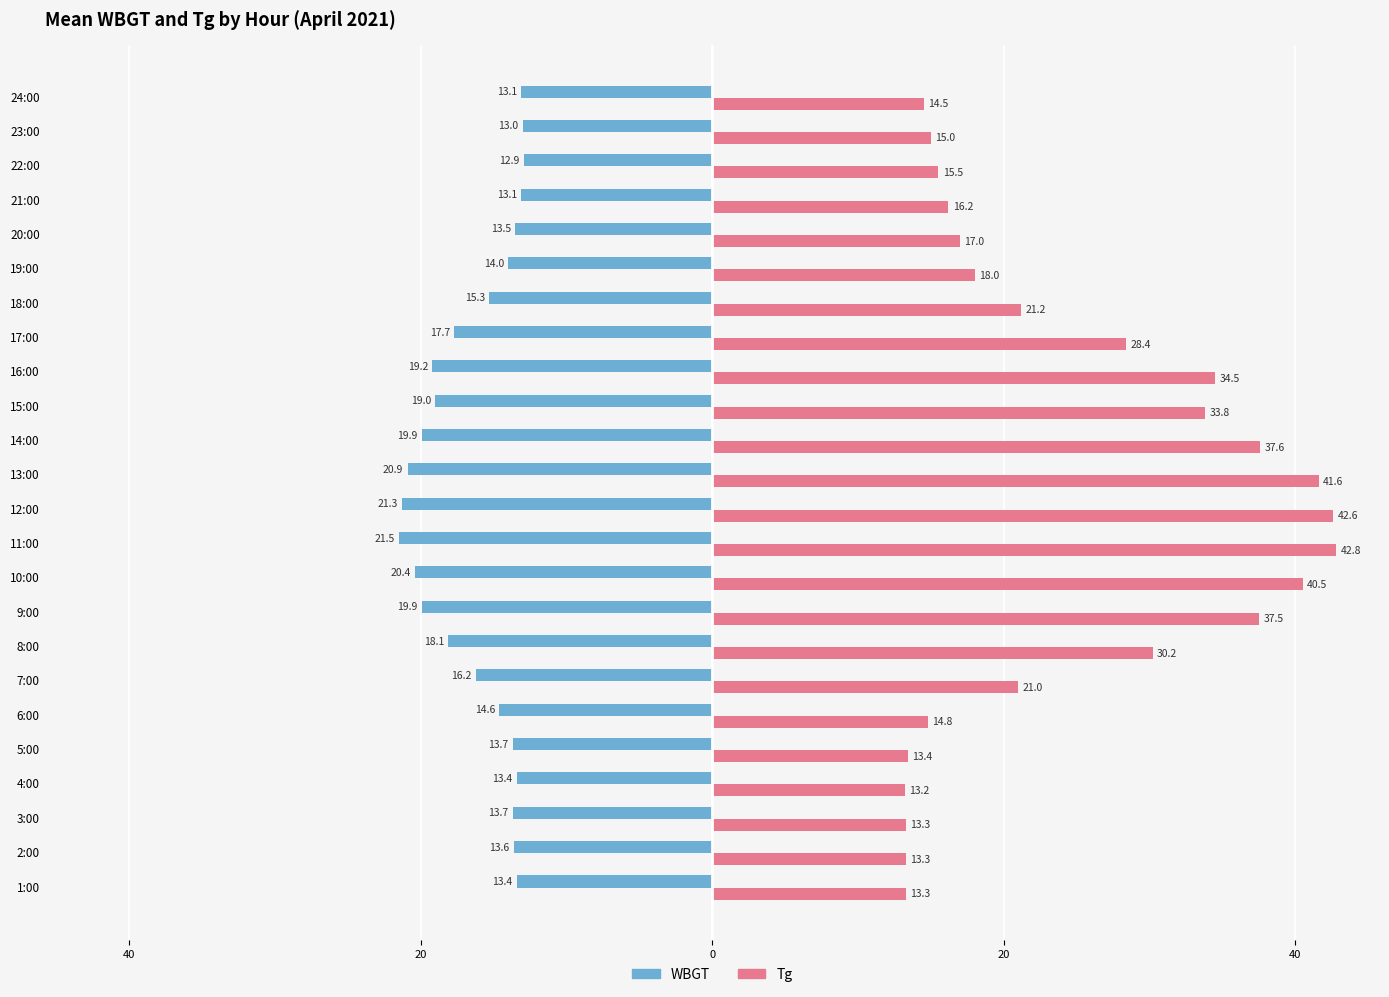

What are all the series names shown in the legend?

WBGT, Tg